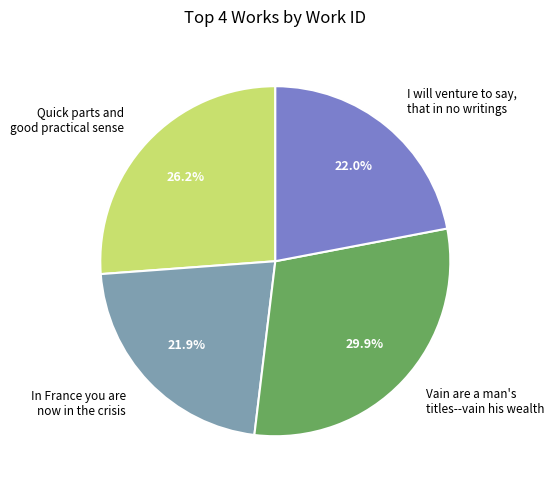

True or false: Quick parts and good practical sense accounts for 20% of the total.

False